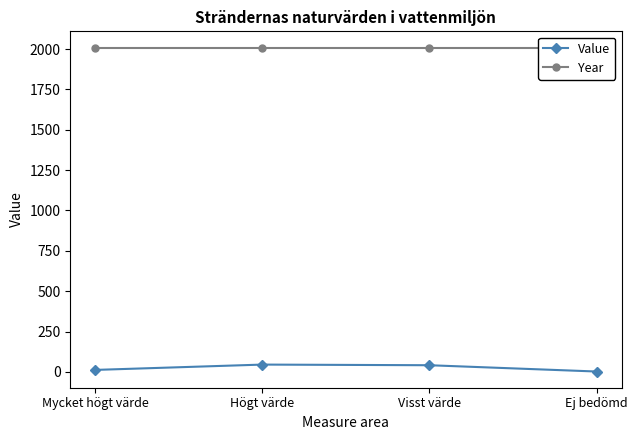

What is the minimum value shown in the chart?

2